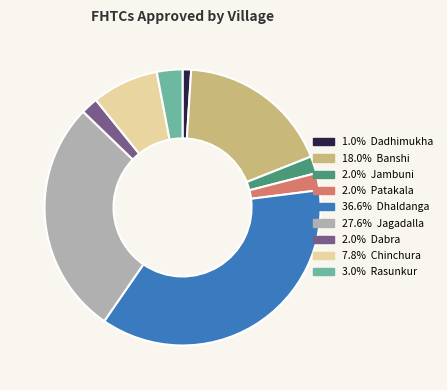

Is there any slice that represents more than half of the pie?

No